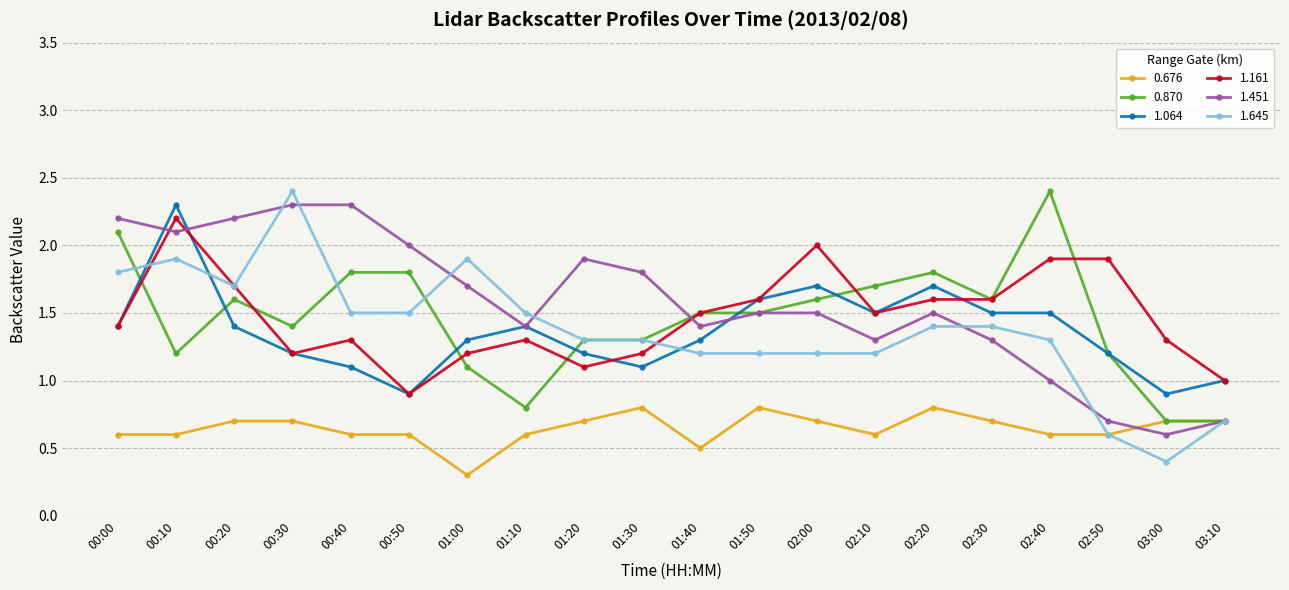

Is this an area chart (filled region under the line)?

No